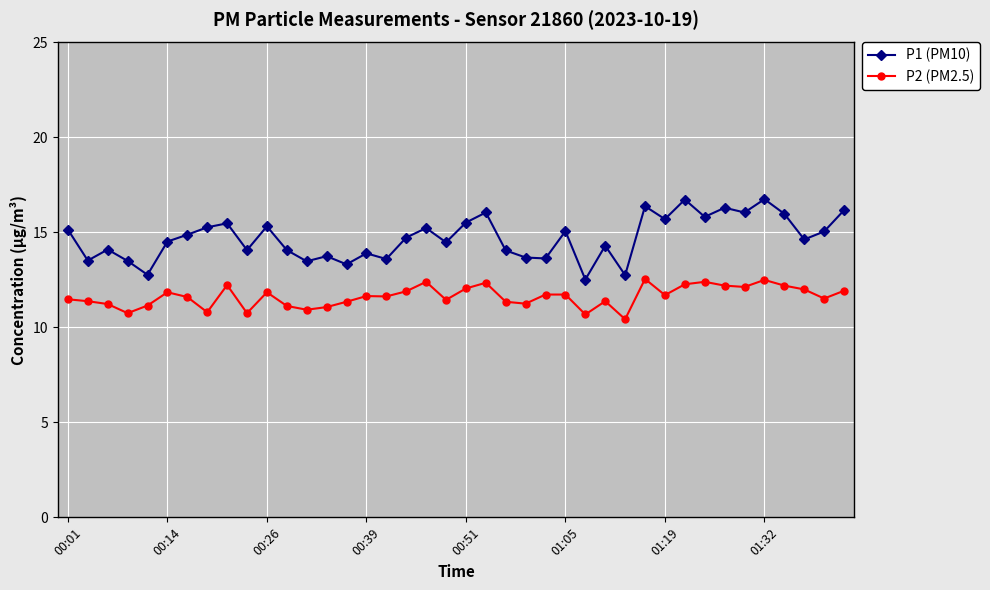

Rank the series by their maximum value, from lowest to highest.

P2 (PM2.5), P1 (PM10)